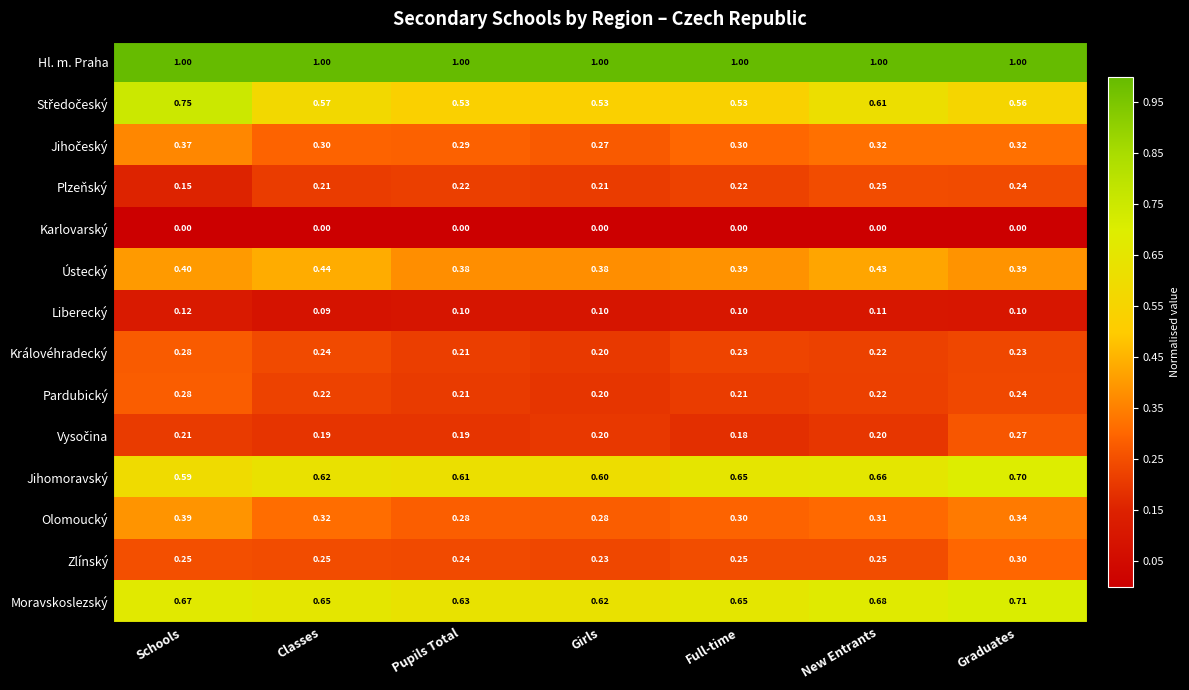

At which label is Zlínský closest to 0?

Girls